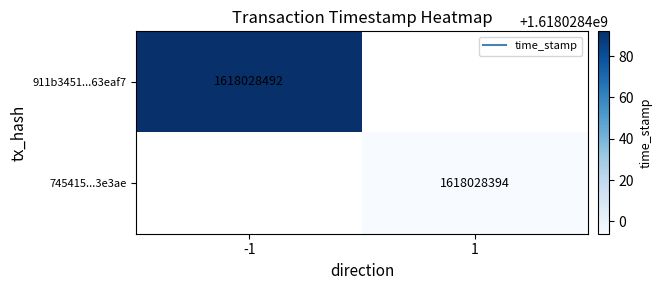

The value of 911b3451653bf7afe9f3a274c77b4702f63eaf7 at time_stamp is 1618028492. True or false?

True